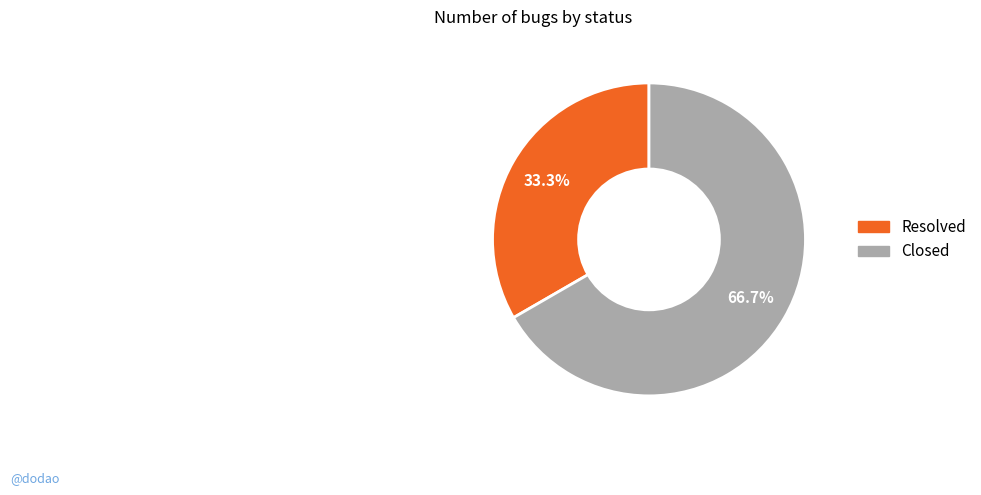

Do Closed and Resolved together represent more than half of the pie?

Yes